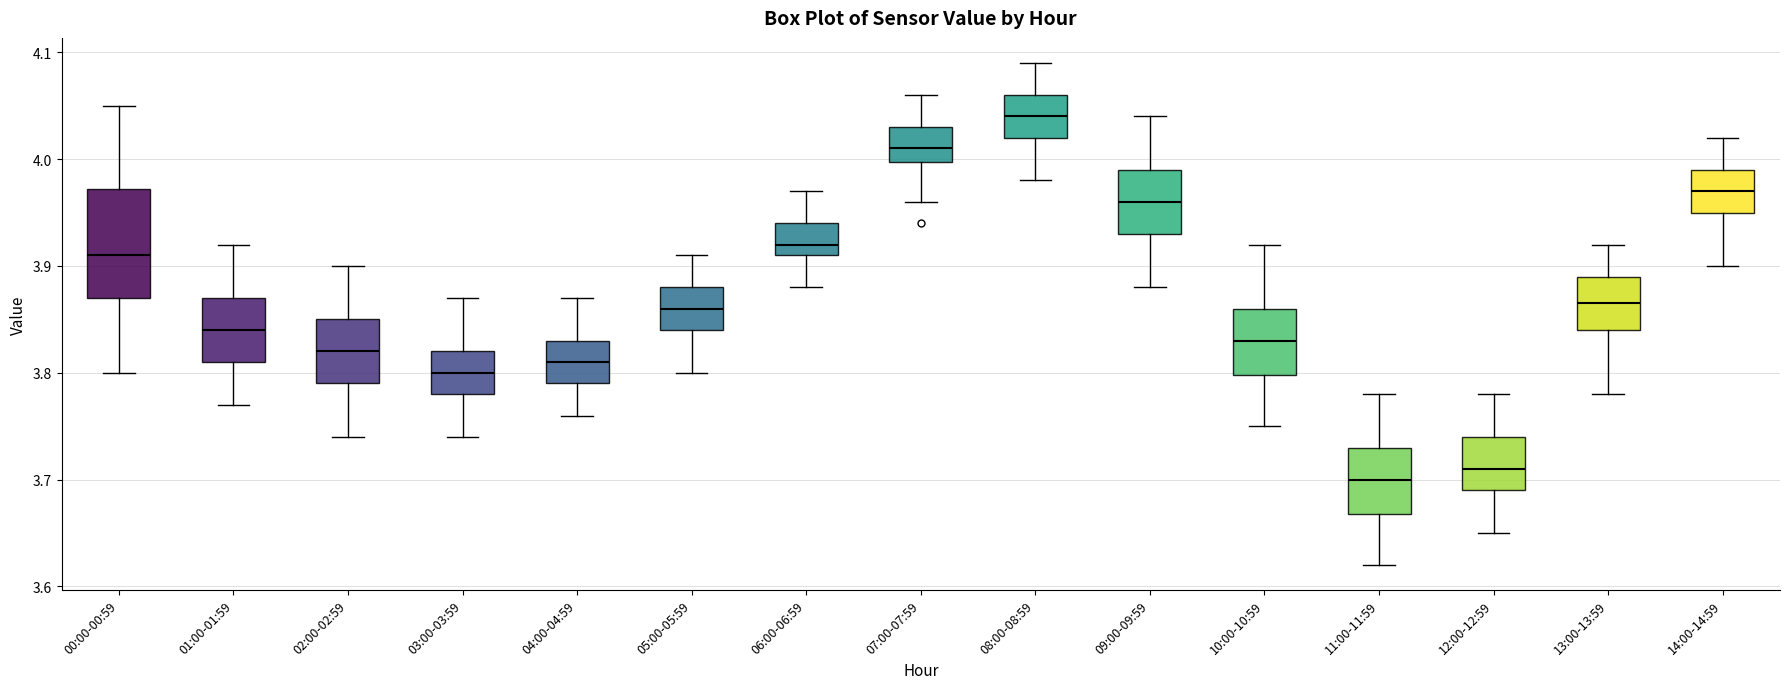

Where does the lower whisker of the box for 01:00-01:59 end on the y-axis? The values are not printed on the chart, so give them approximately, as read against the axis.

3.77